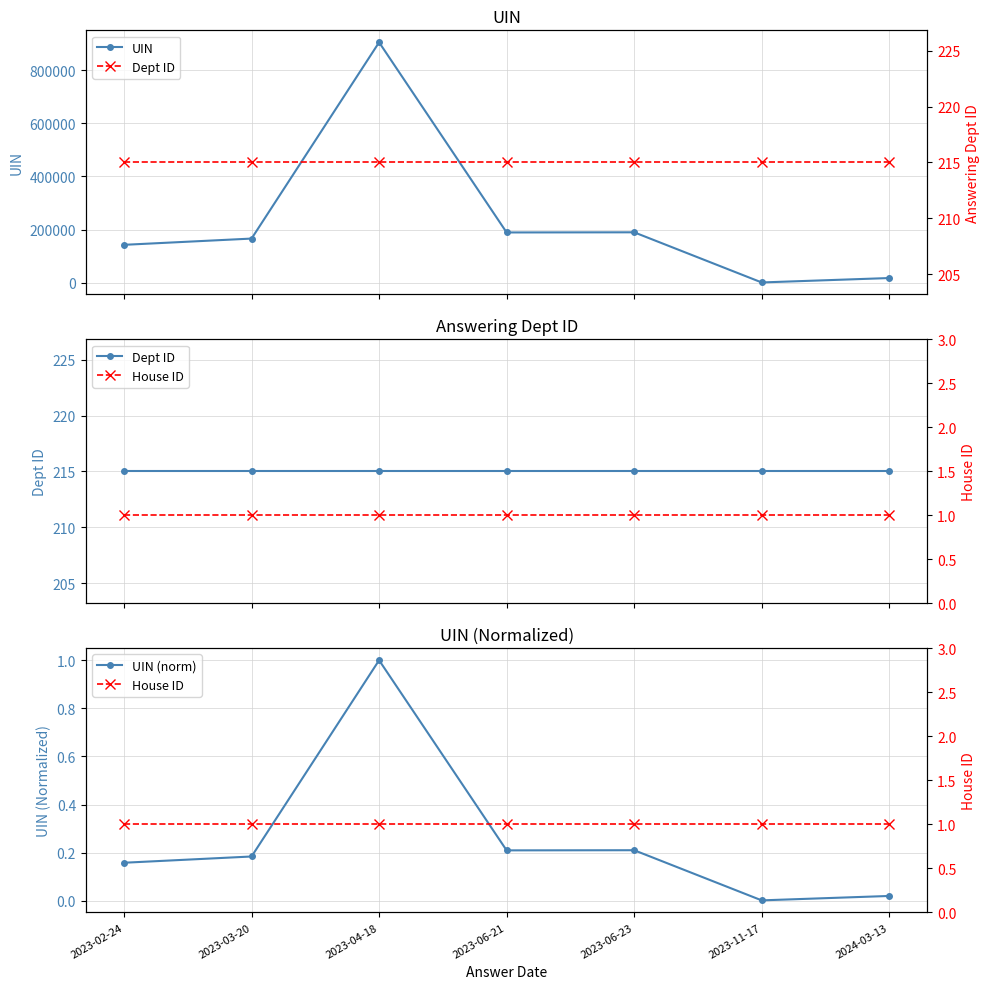

What is the value of the House ID point at the 5th from the left?

1.0